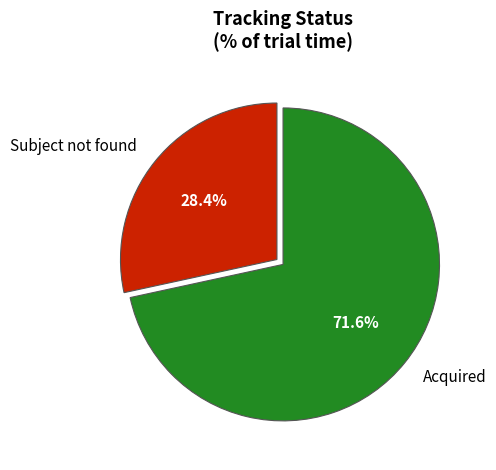

To the nearest percent, what portion does Subject not found represent?

28%